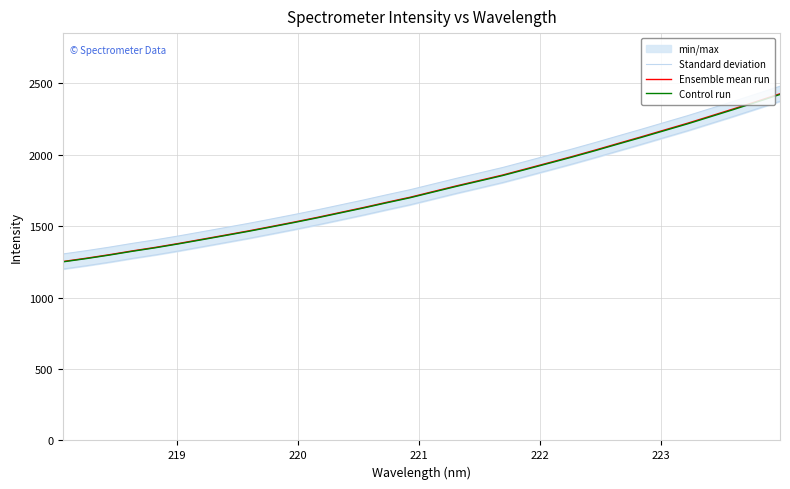

Reading left to right, list all the values displayed in this chart.

Standard deviation: 1305.9	1328.7	1353.4	1380.2	1405.1	1432.4	1461.3	1490.4	1519.8	1550.9	1582.5	1615.4	1650.0	1684.6	1721.0	1756.0	1795.9	1835.6	1873.5	1911.6	1954.5	1997.7	2041.0	2086.3	2133.1	2179.3	2227.0	2274.4	2324.9	2375.5	2427.8	2480.7
Ensemble mean run: 1253.3	1276.0	1300.7	1327.5	1352.4	1379.7	1408.6	1437.7	1467.1	1498.2	1529.8	1562.7	1597.3	1631.9	1668.3	1703.4	1743.3	1782.9	1820.8	1858.9	1901.8	1945.0	1988.3	2033.6	2080.4	2126.6	2174.3	2221.7	2272.2	2322.8	2375.1	2428.1
Control run: 1250.7	1273.5	1298.1	1324.9	1349.7	1376.9	1405.8	1434.9	1464.2	1495.2	1526.7	1559.6	1594.1	1628.6	1665.0	1699.9	1739.8	1779.3	1817.1	1855.2	1898.0	1941.1	1984.4	2029.6	2076.2	2122.4	2169.9	2217.3	2267.7	2318.1	2370.4	2423.2